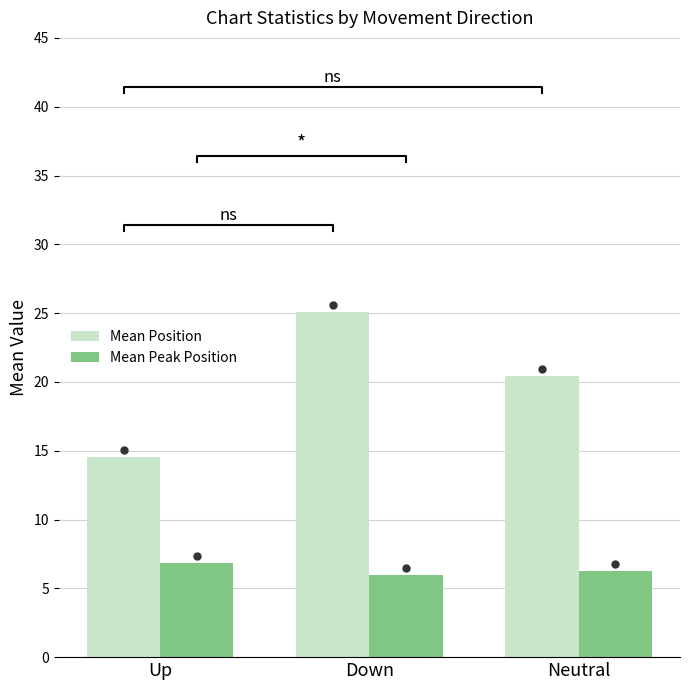

Reading left to right, transcribe all the data shown in this chart.

Mean Position: Up=14.5	Down=25.1	Neutral=20.4
Mean Peak Position: Up=6.8	Down=6.0	Neutral=6.3